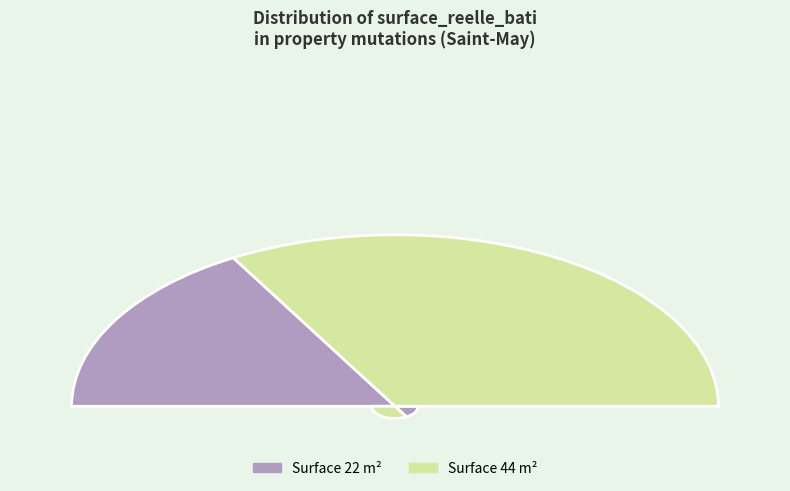

The 44 slice represents 57% of the pie. True or false?

False